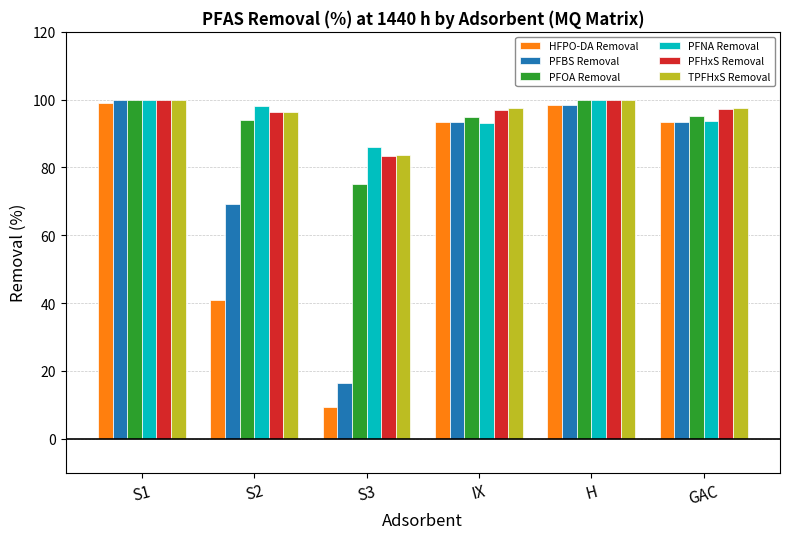

How many bars are there in total?

36